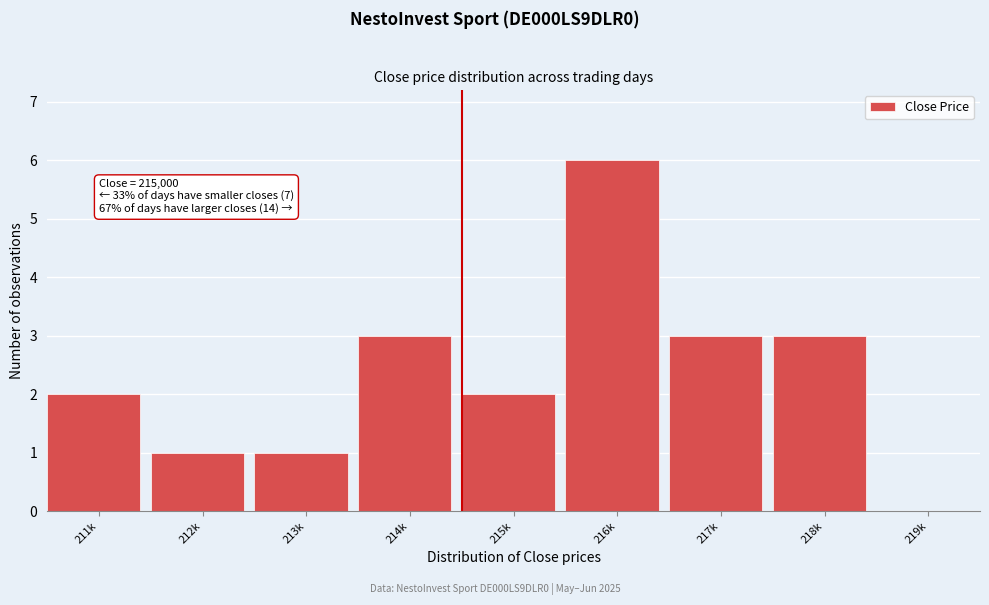

Reading left to right, list all the values displayed in this chart.

211k=2	212k=1	213k=1	214k=3	215k=2	216k=6	217k=3	218k=3	219k=0